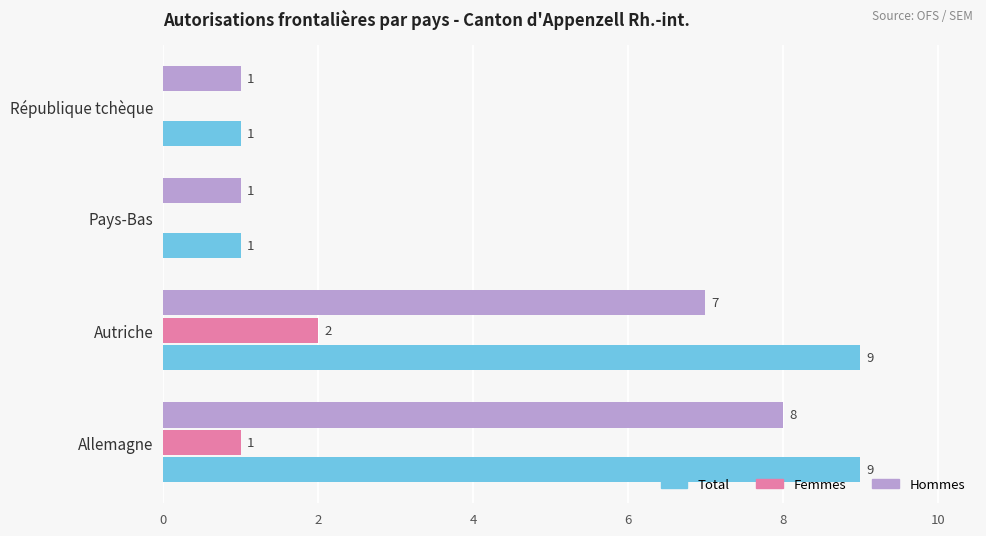

Count the number of data series in this chart.

3